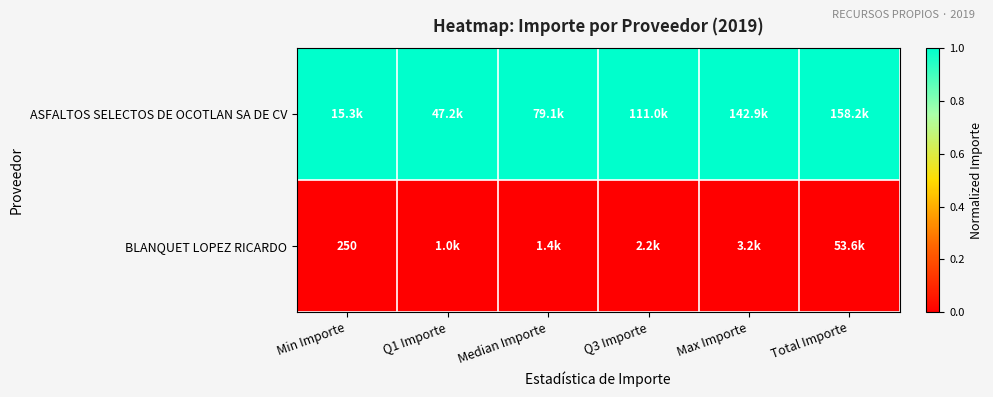

The value of BLANQUET LOPEZ RICARDO at Min Importe is 250. True or false?

True